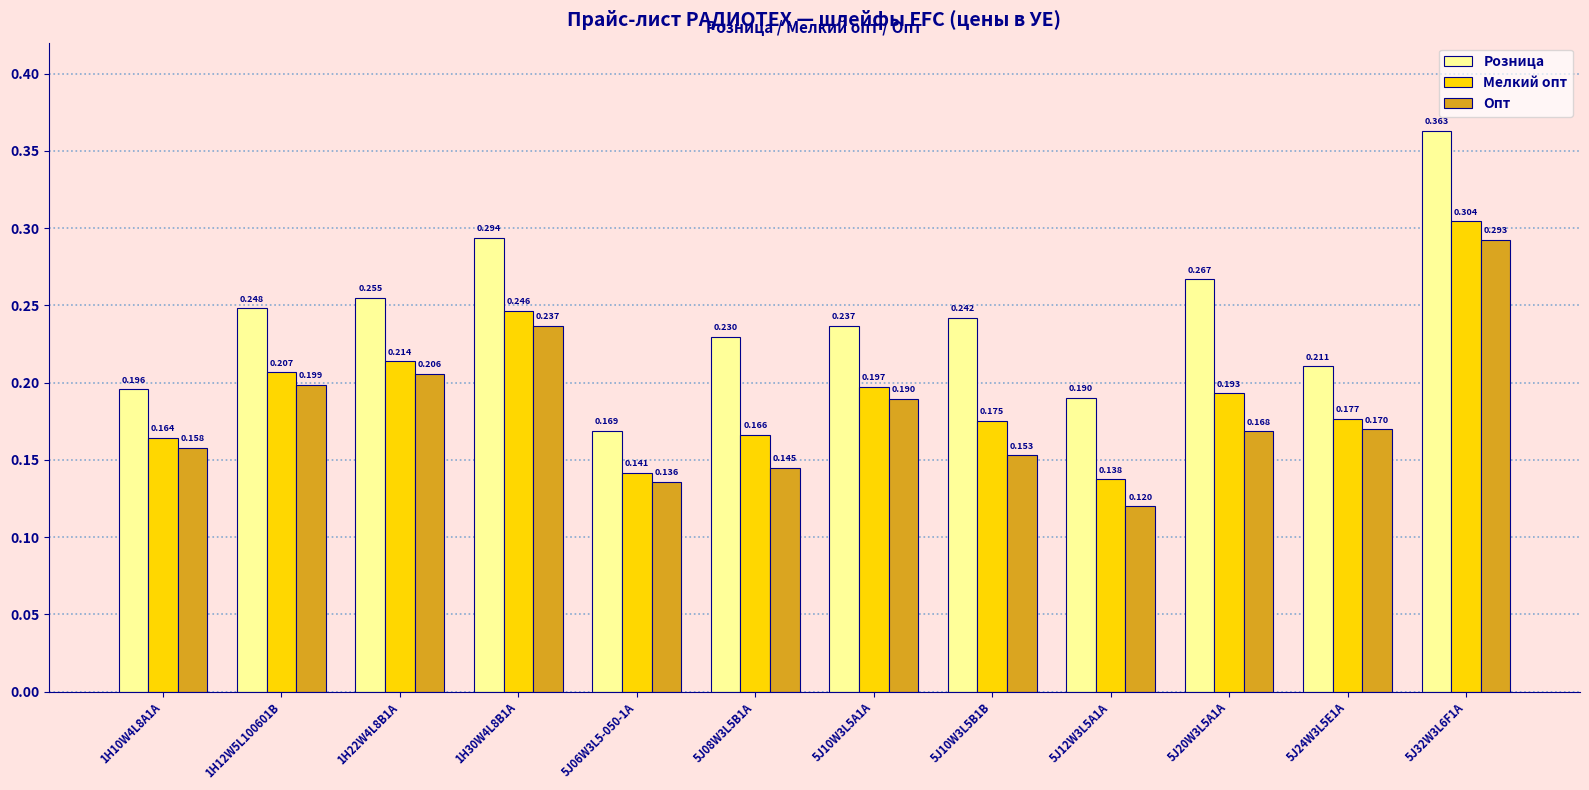

List the series in order of their peak value, lowest first.

Опт, Мелкий опт, Розница